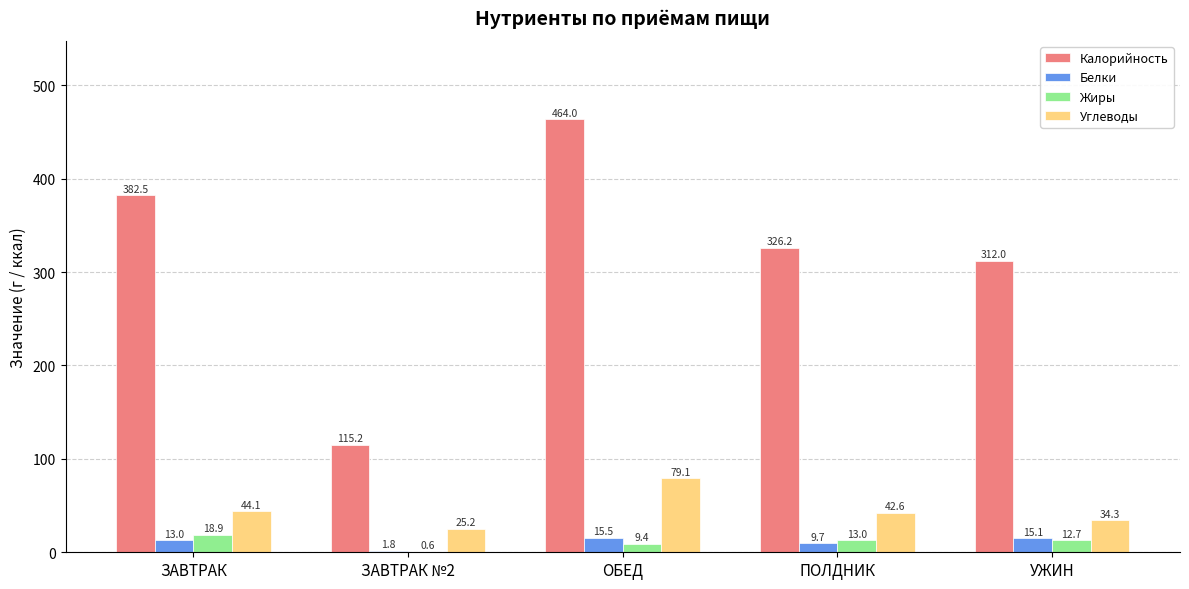

Which series has the largest total across all categories?

Калорийность